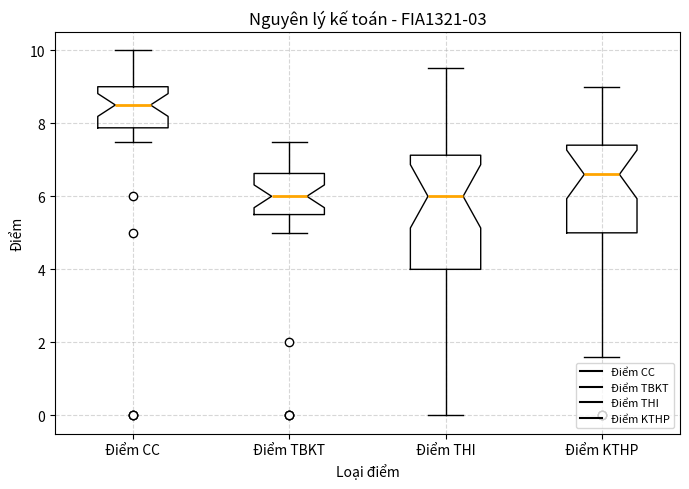

Comparing the boxes themselves (not the whiskers), which one is the tallest?

Điểm THI